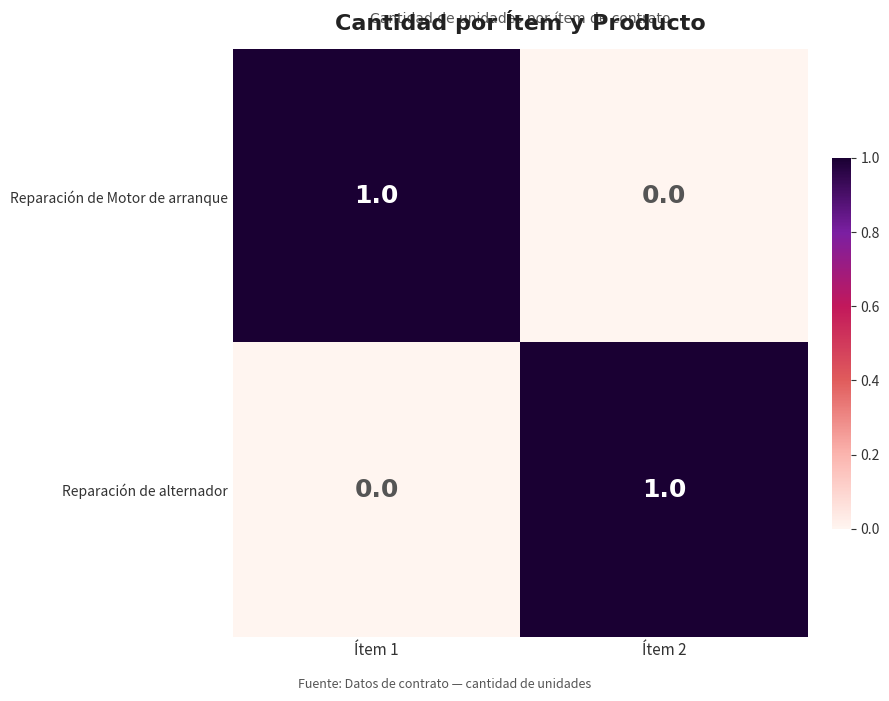

What is the total value across all series at Ítem 2?

1